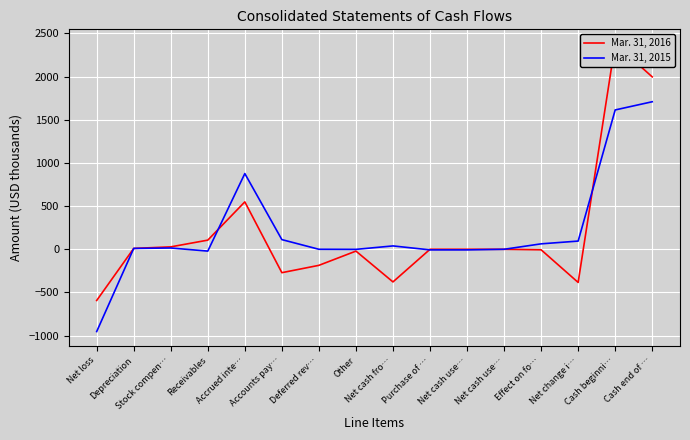

What is the sum of the Mar. 31, 2015 values at Effect on fo… and Deferred rev…?

63